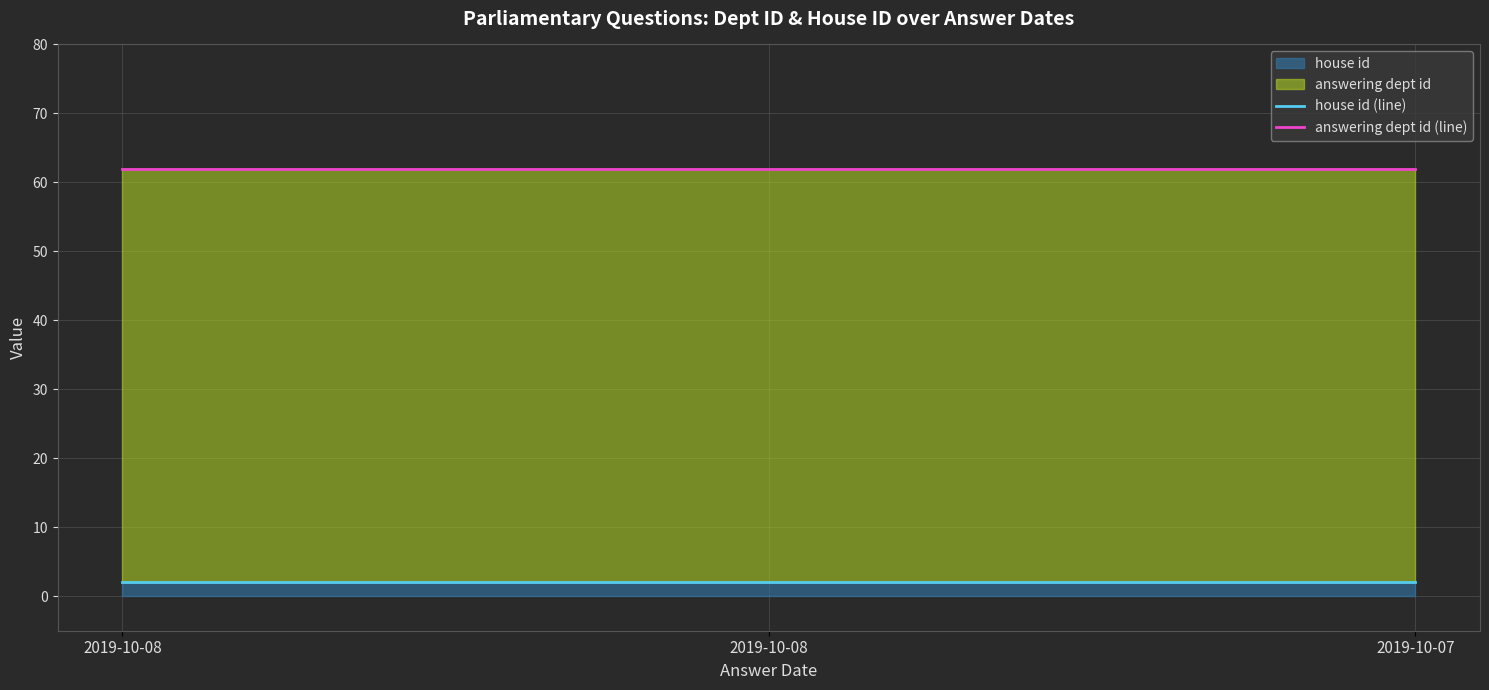

List the series in order of their overall mean, lowest first.

house id (line), answering dept id (line)